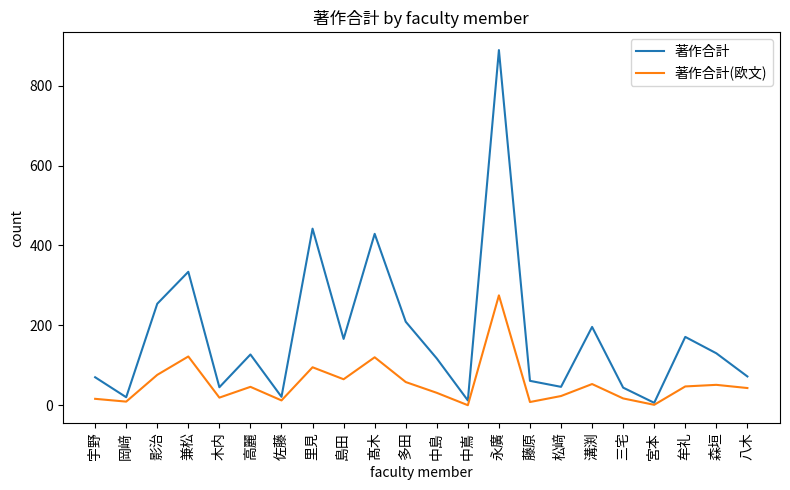

What is the highest value of the 著作合計(欧文) series?

275